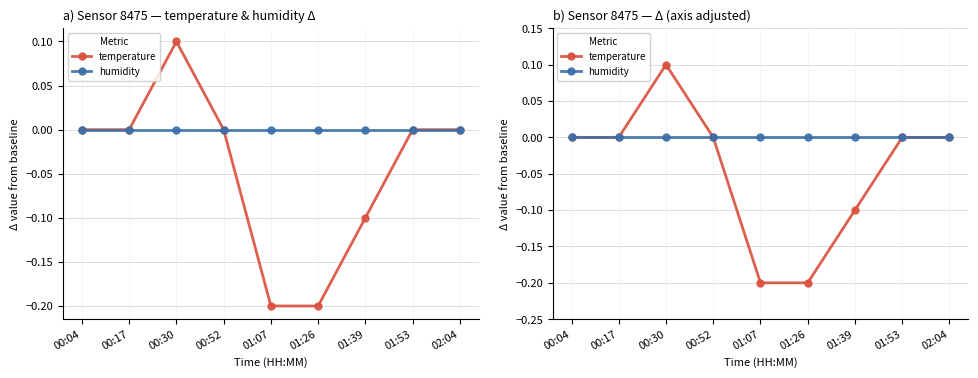

What is the label of the 2nd point from the right?

01:53